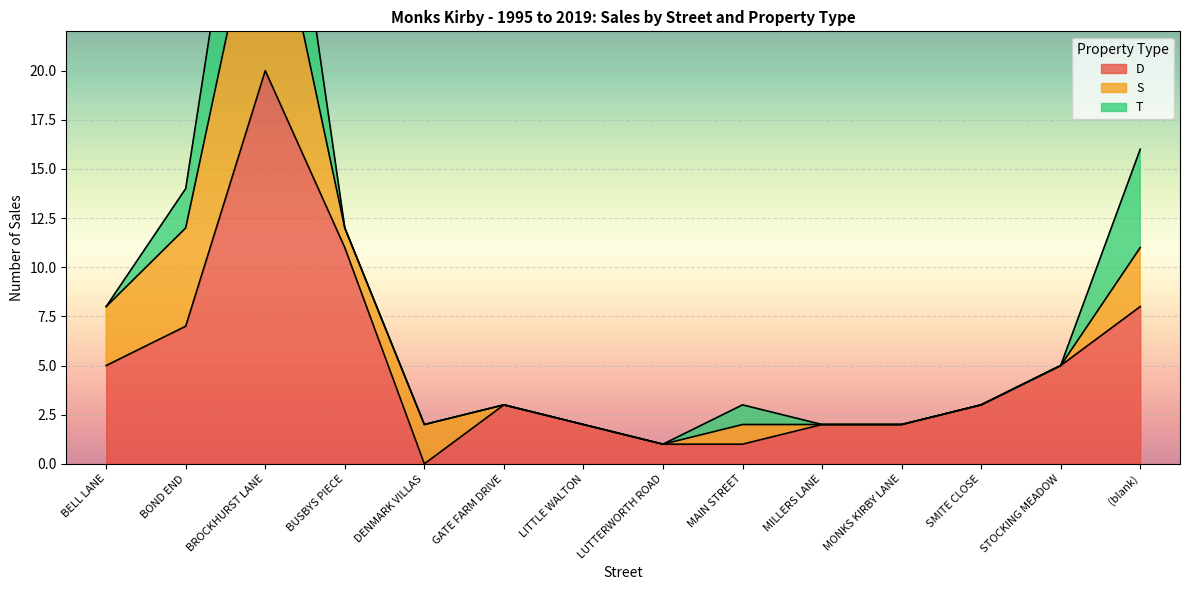

At how many categories does at least one series exceed 4?

6